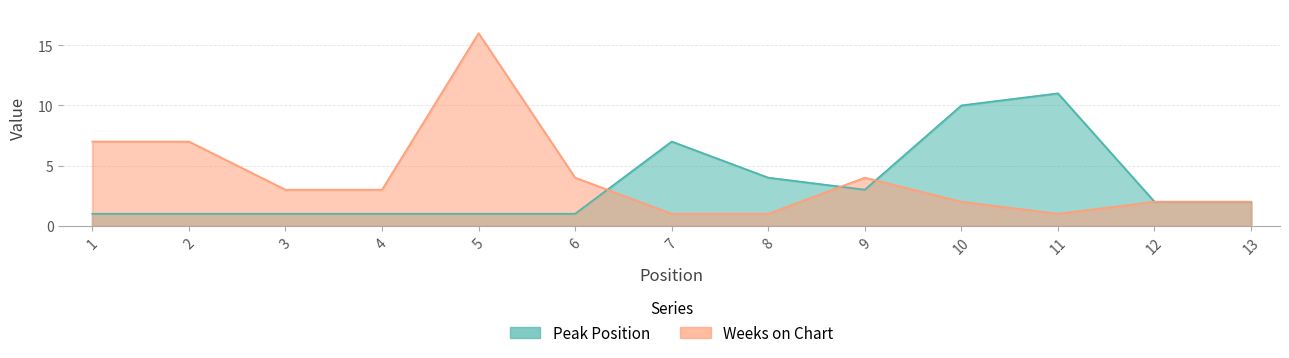

What is the sum of all Peak Position values?

45